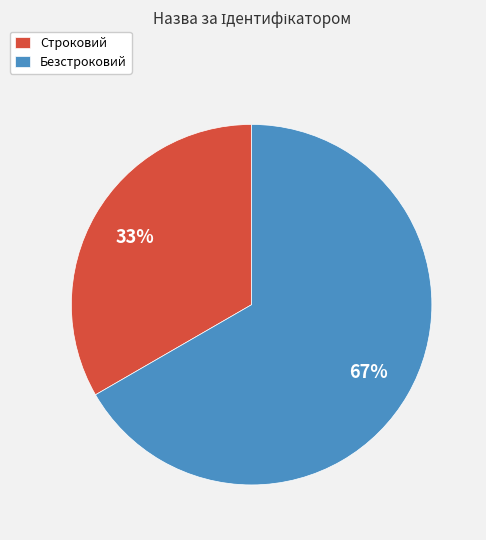

To the nearest percent, what is the average slice percentage?

50%